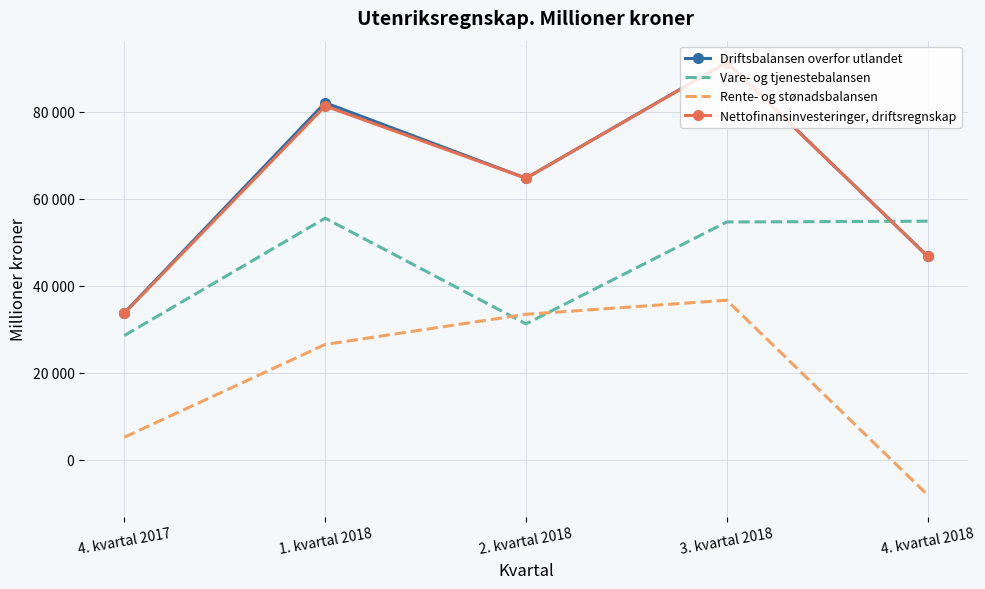

The Driftsbalansen overfor utlandet series shows 46795 at 4. kvartal 2018. True or false?

True